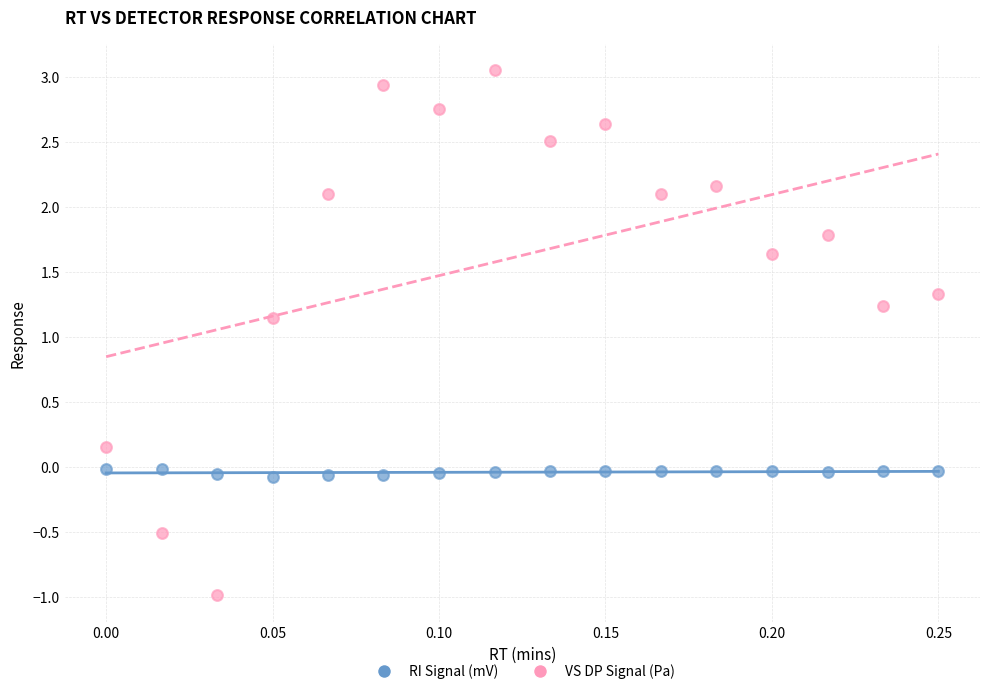

Which series contains the highest Y value?

VS DP Signal (Pa)